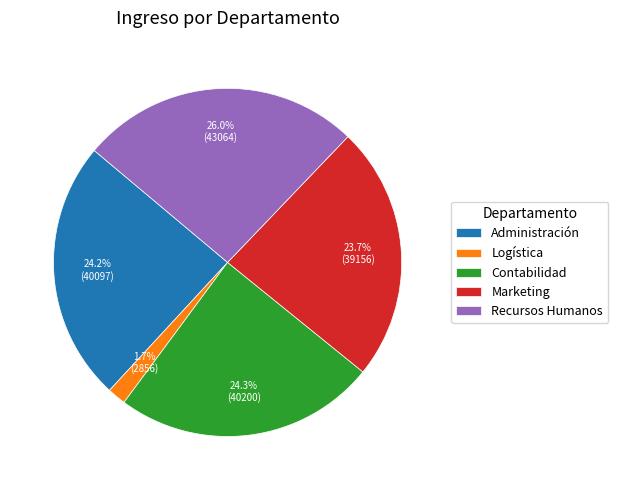

Which slice is the largest?

Recursos Humanos